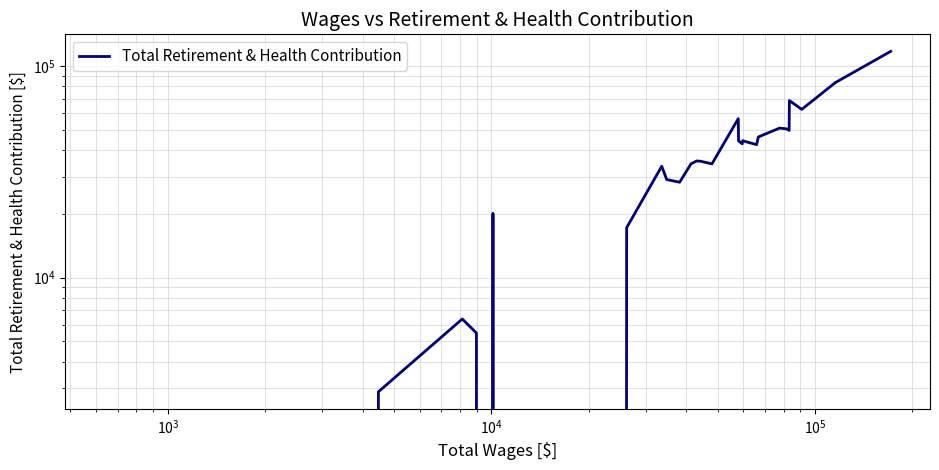

How many data points does each series have?

31